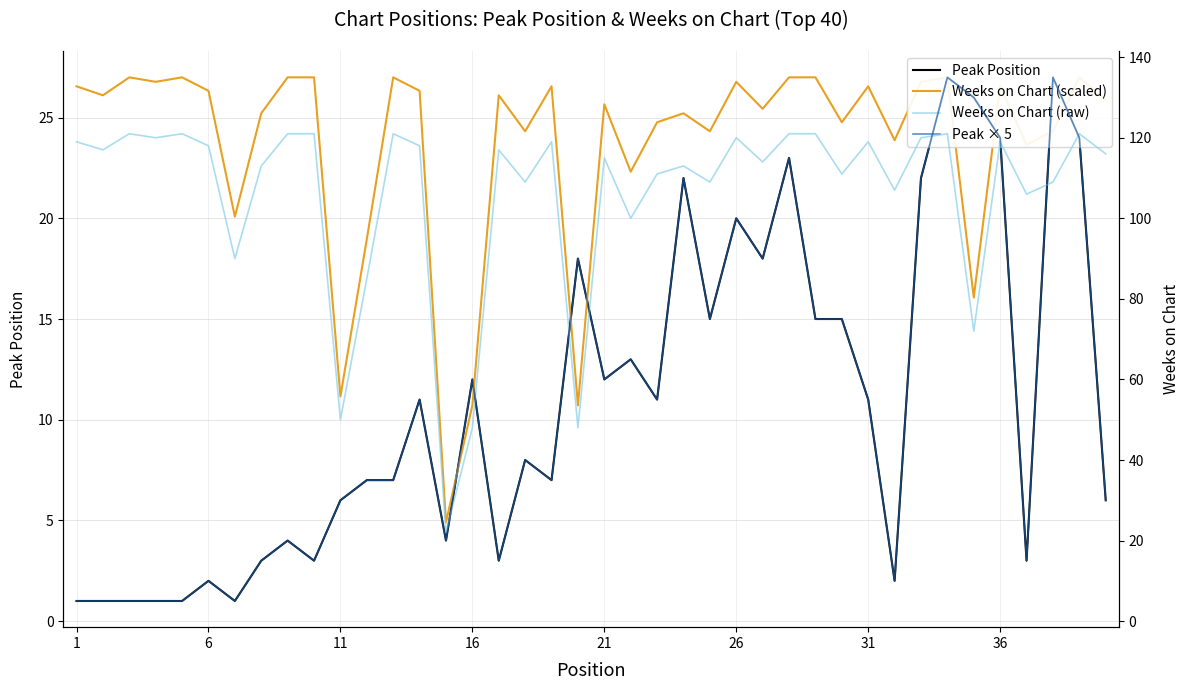

Which series has the widest spread of values?

Peak × 5